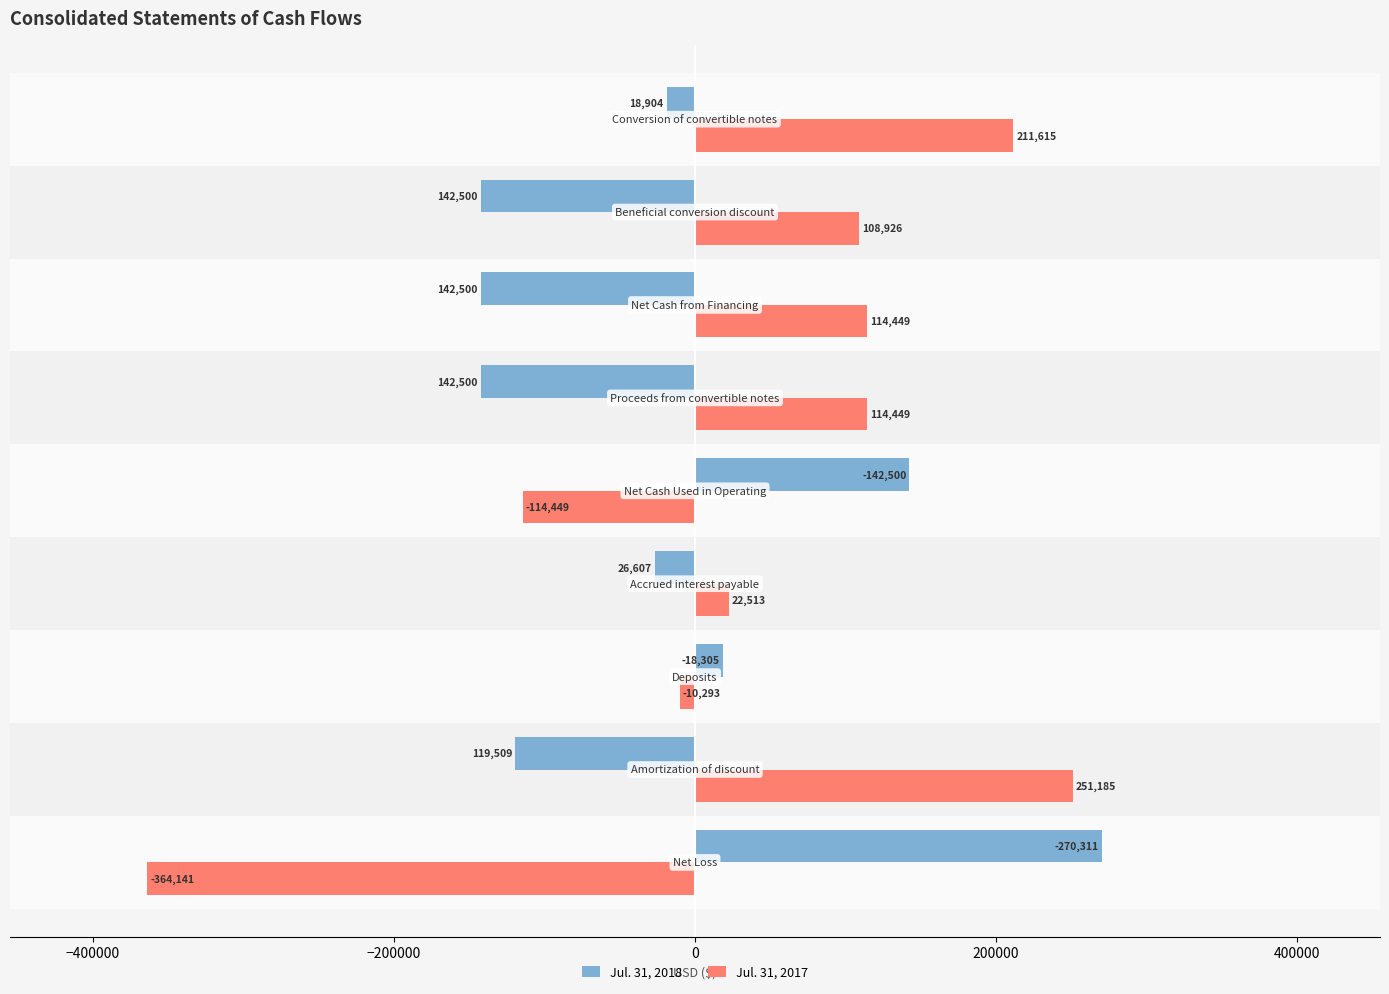

Which series has the widest spread of values?

Jul. 31, 2017